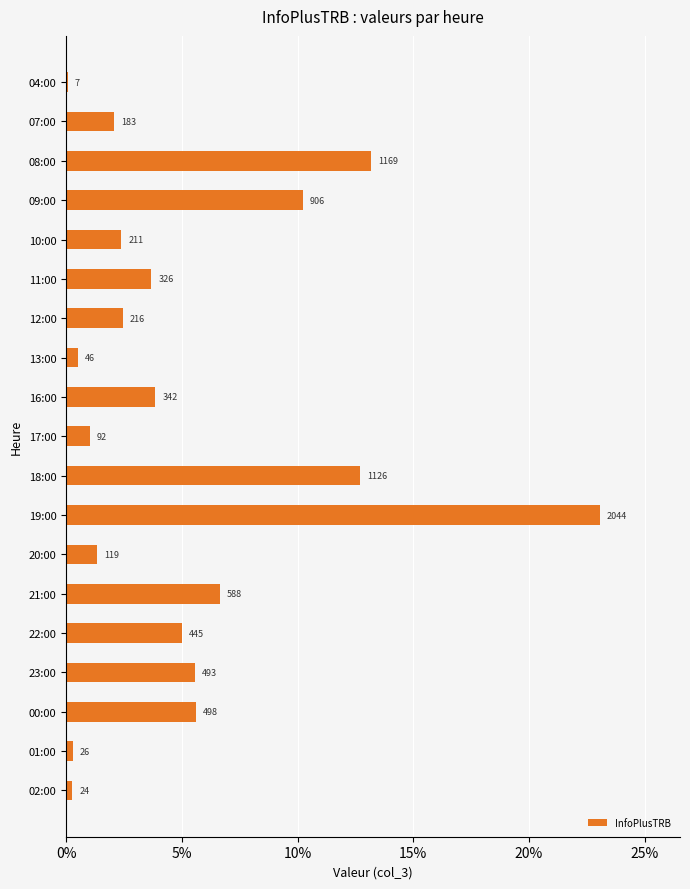

How many bars are there in total?

19